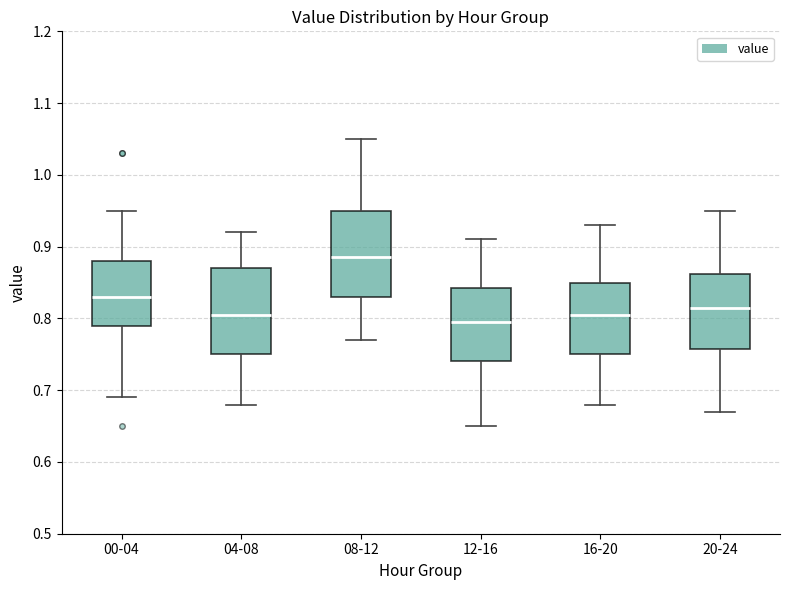

Which box has the lowest median line?

12-16